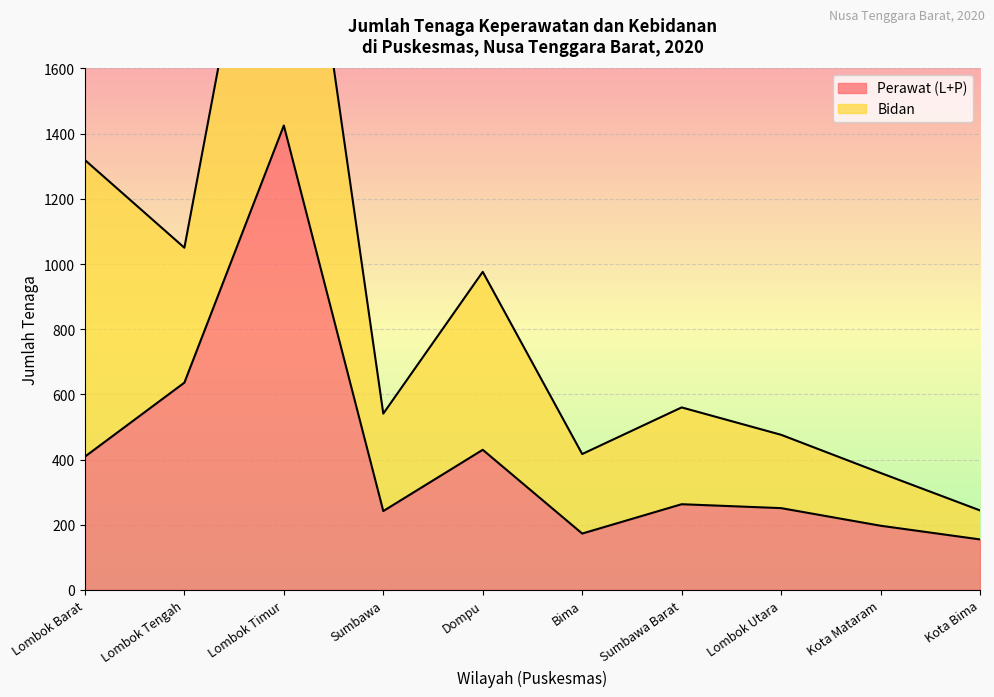

True or false: Perawat (L+P) has a value of 414 at Sumbawa.

False